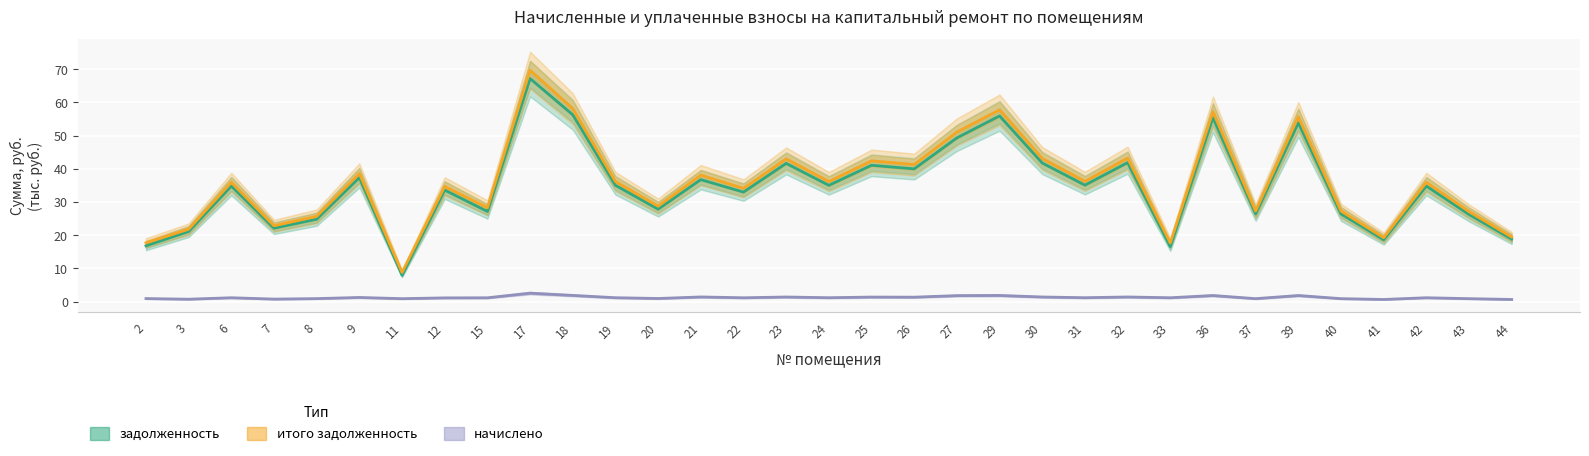

The начислено series shows 0.9 at 37. True or false?

True